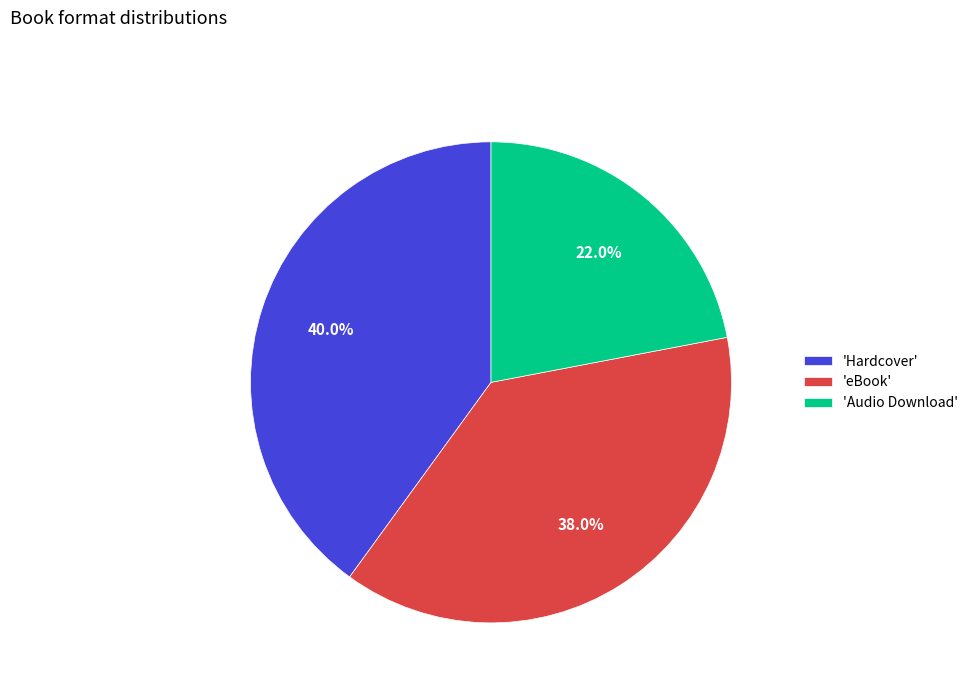

Is there any slice that represents more than half of the pie?

No